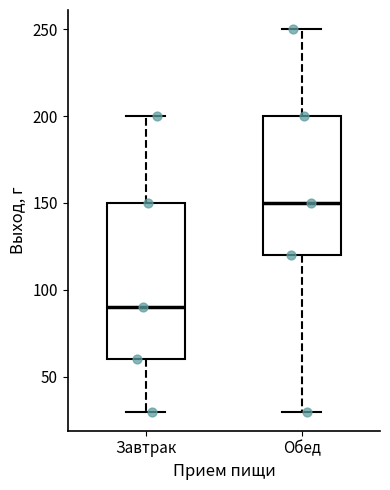

Comparing the boxes themselves (not the whiskers), which one is the tallest?

Завтрак